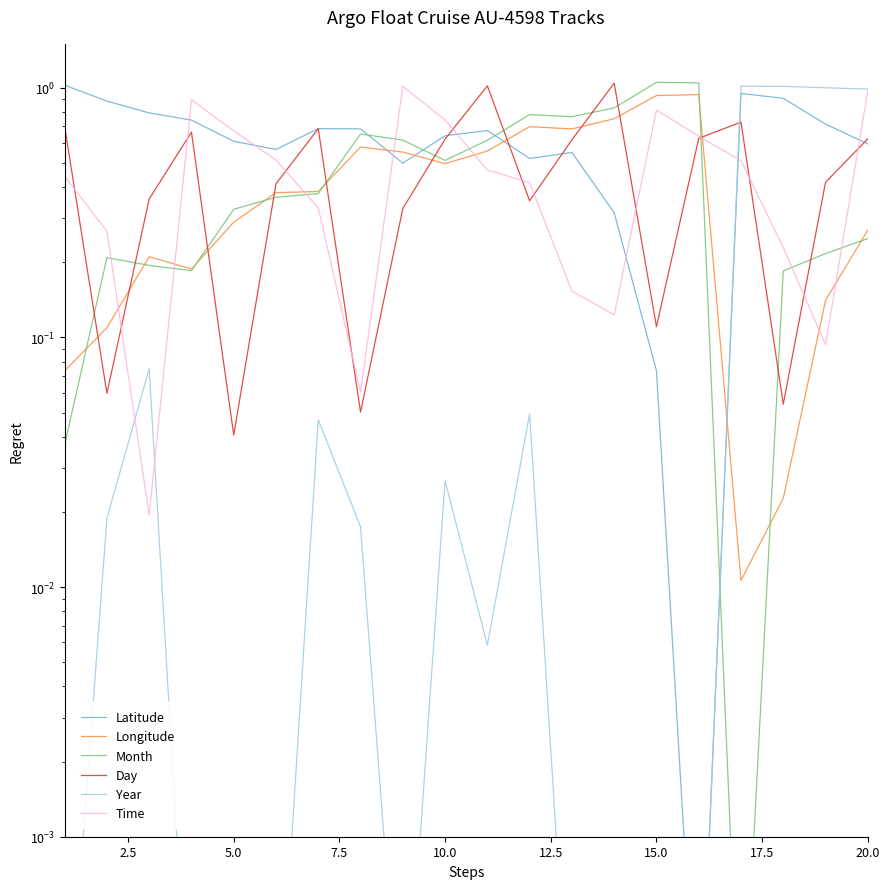

What is the value of the Month point at the 18th from the left?

0.2